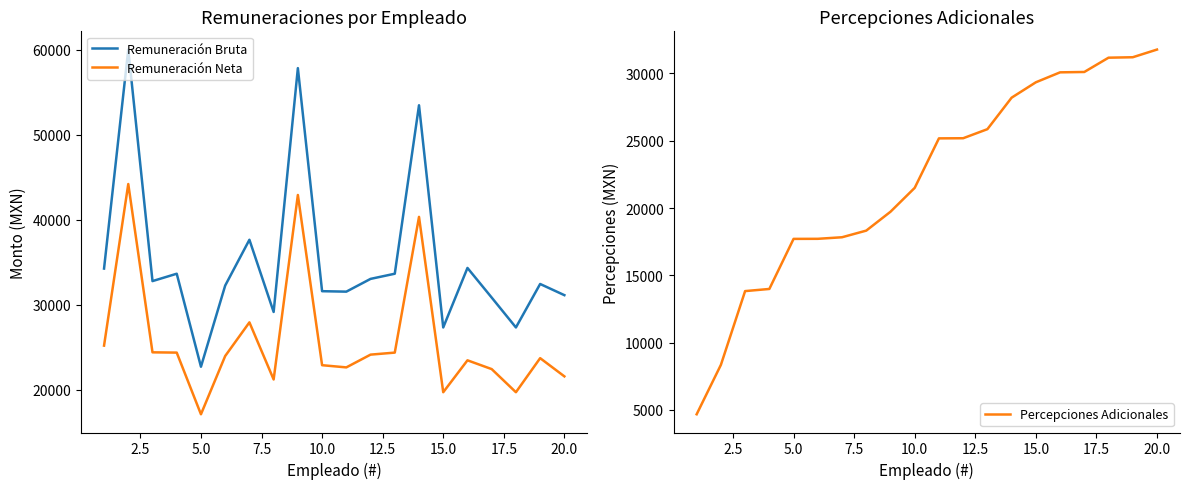

Rank the series by their maximum value, from lowest to highest.

Percepciones Adicionales, Remuneración Neta, Remuneración Bruta